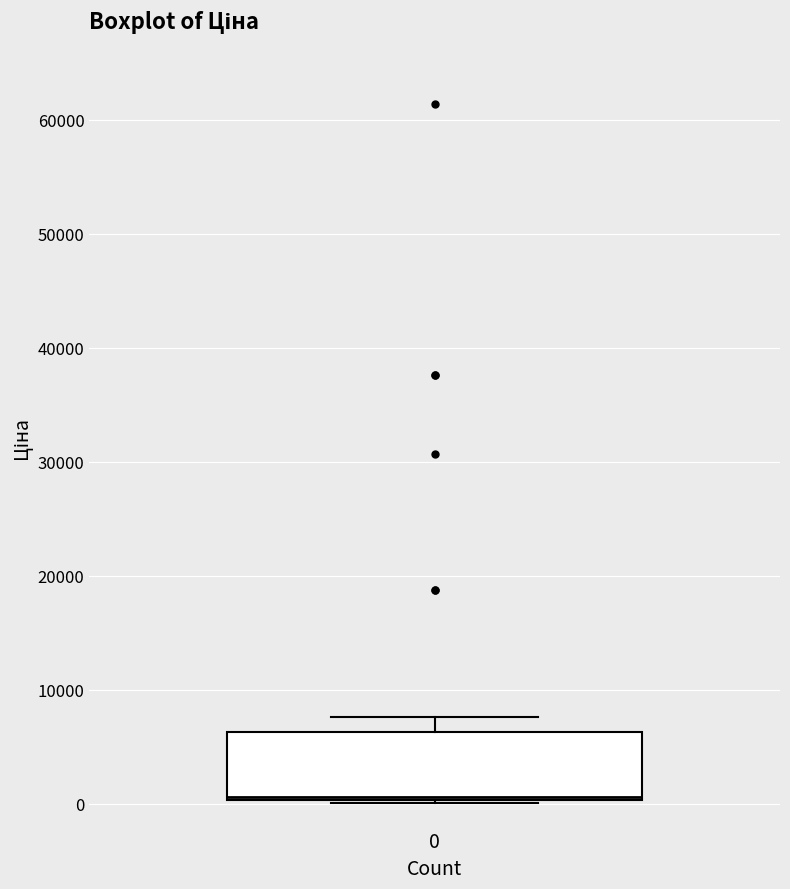

Transcribe this box plot: give where the median line is, the range the box spans, and where the two whiskers end, as read against the y-axis. The values are not printed on the chart, so give them approximately, as read against the axis.

median 1000, box 0 to 6000, whiskers 0 to 8000